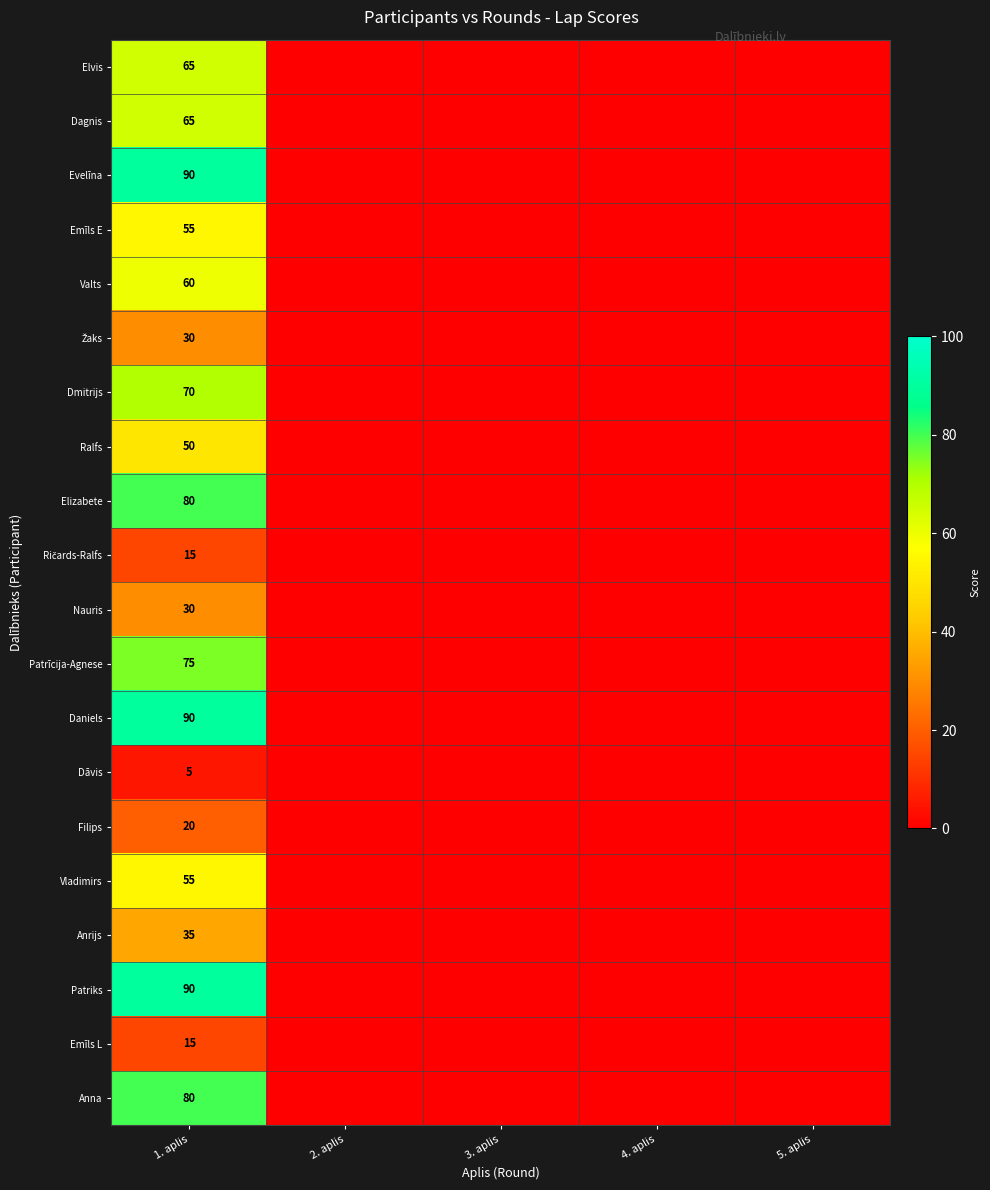

Which label corresponds to the largest value in the chart?

1. aplis